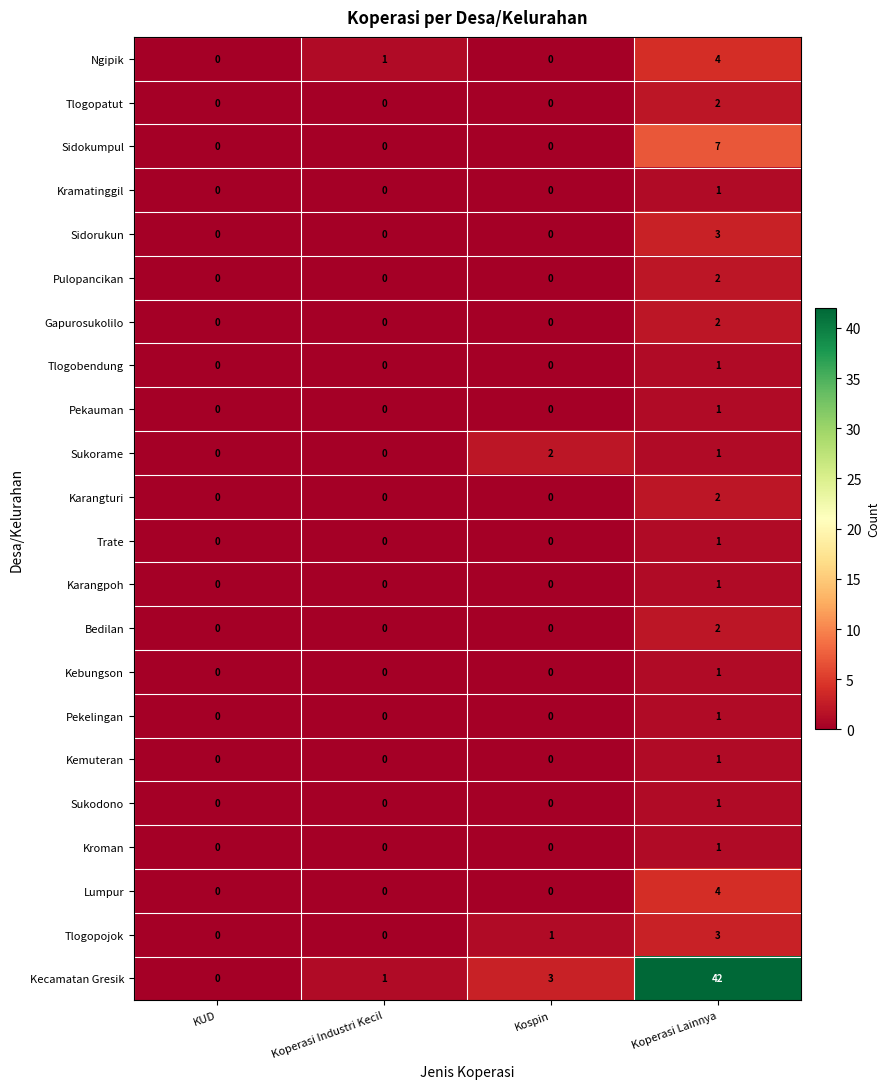

What is the difference between the maximum and minimum values in the Tlogopojok series?

3